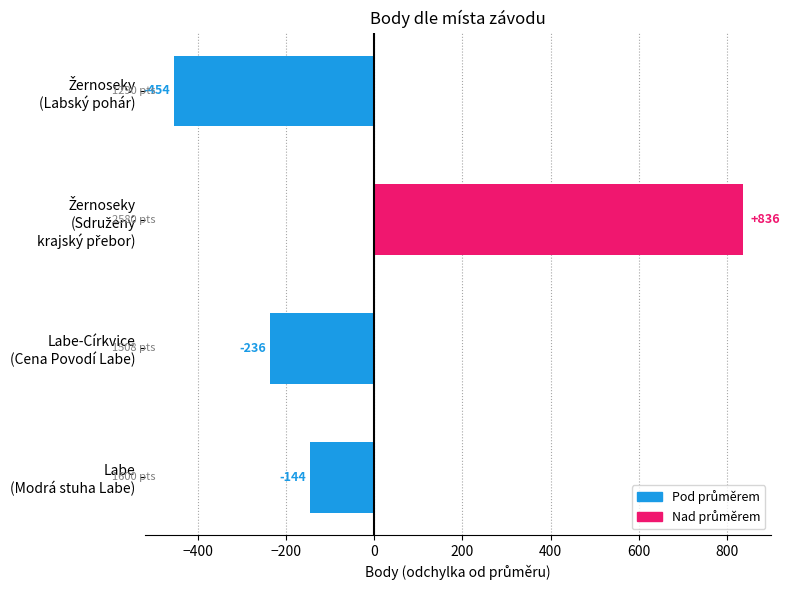

What is the smallest value displayed?

-454.5